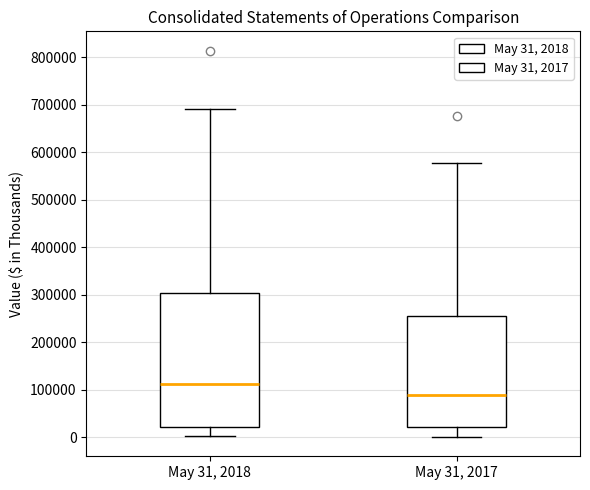

Which box has the highest median line?

May 31, 2018